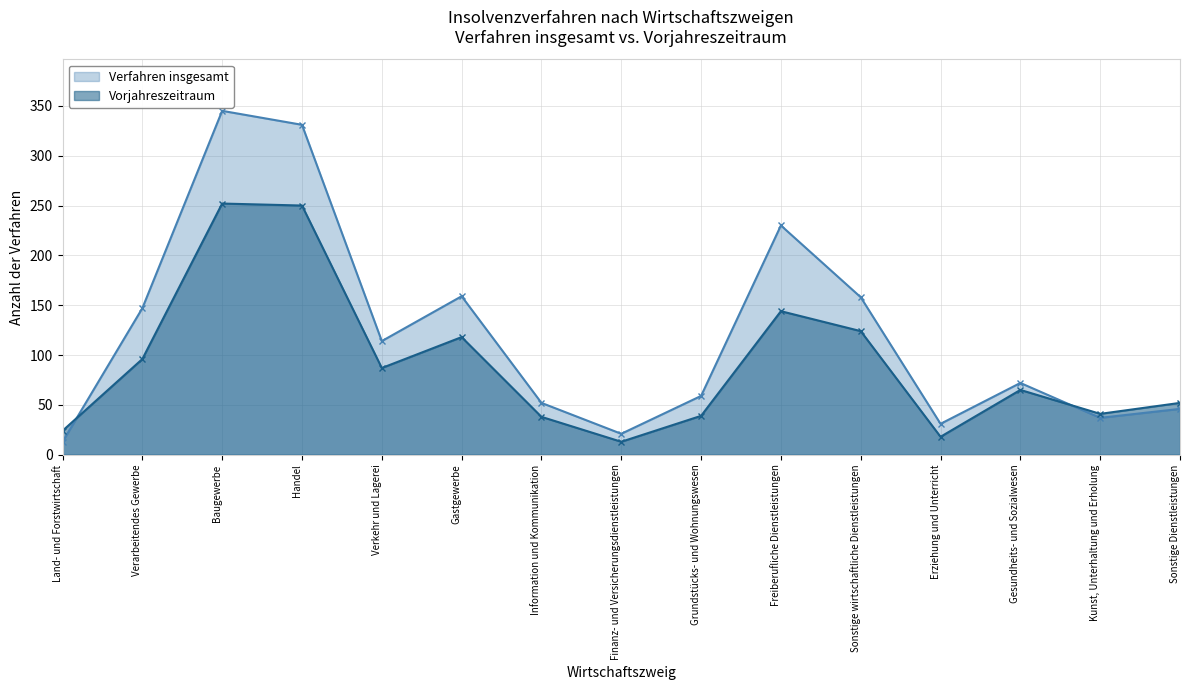

What position from the right is Sonstige wirtschaftliche Dienstleistungen?

5